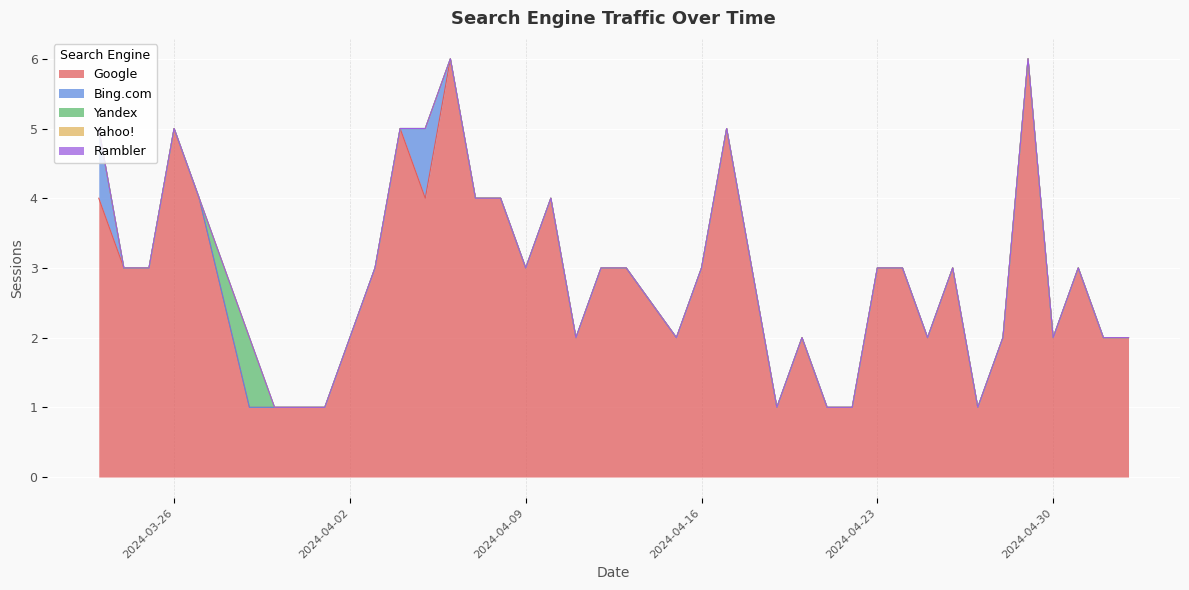

What is the total value across all series at 2024-04-28?

2